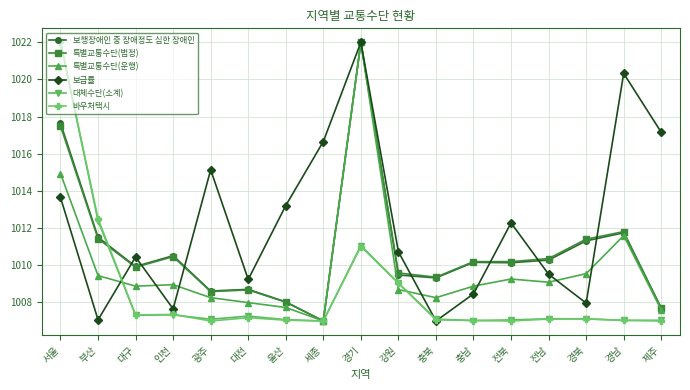

What is the label of the 12th point from the right?

대전